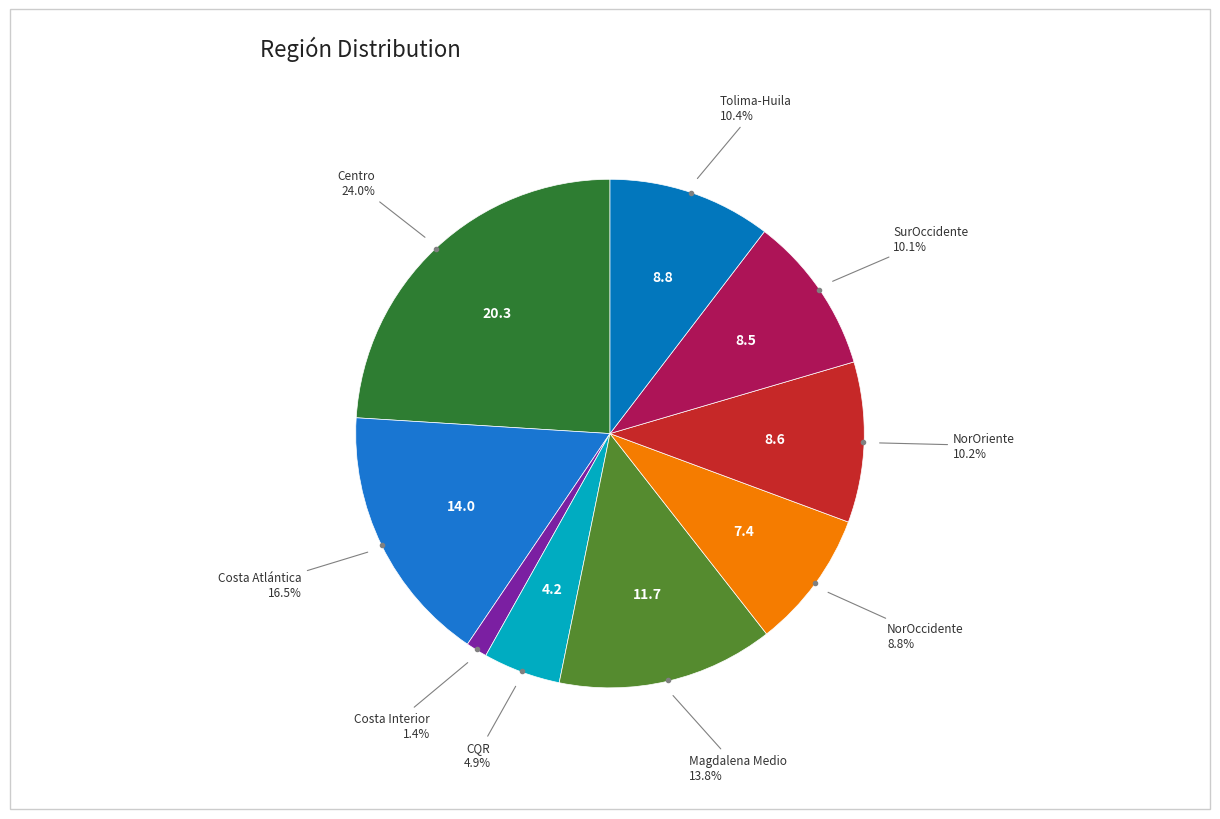

To the nearest percent, what is the average slice percentage?

11%